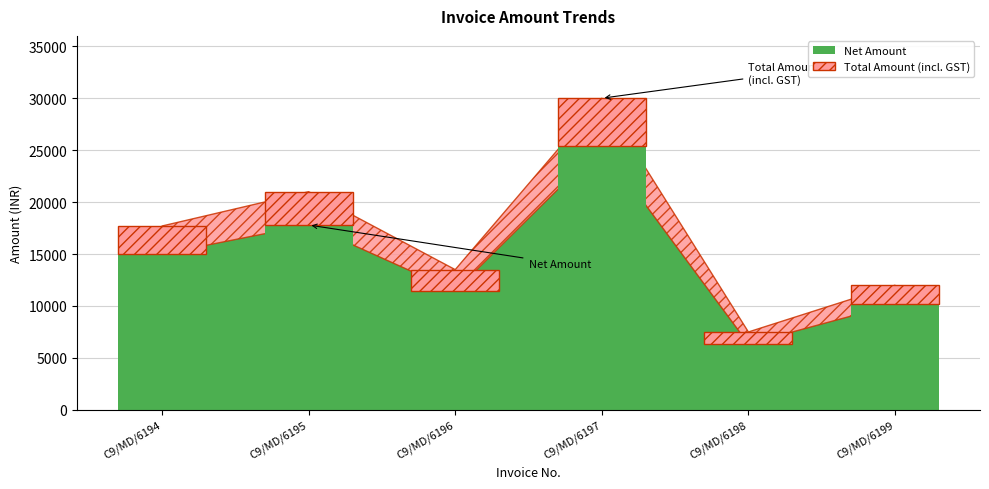

At which category does the chart reach its minimum across all series?

C9/MD/6198